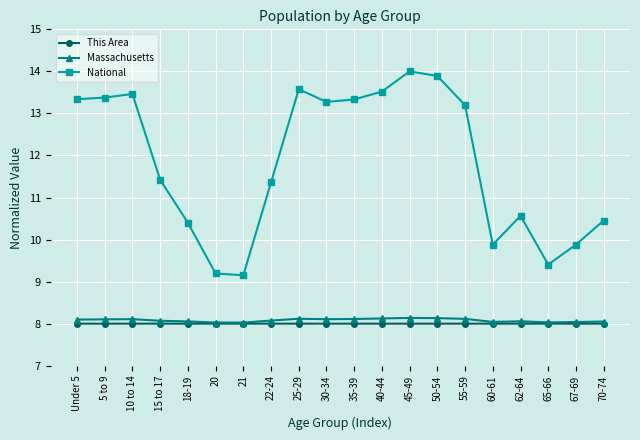

True or false: Massachusetts has more than 2 interior local peaks.

True